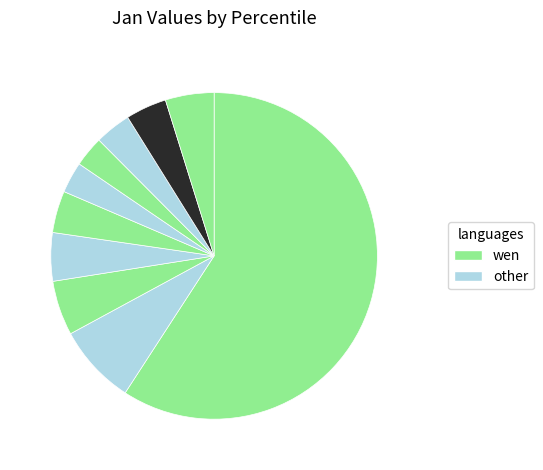

How many segments does this pie chart have?

10